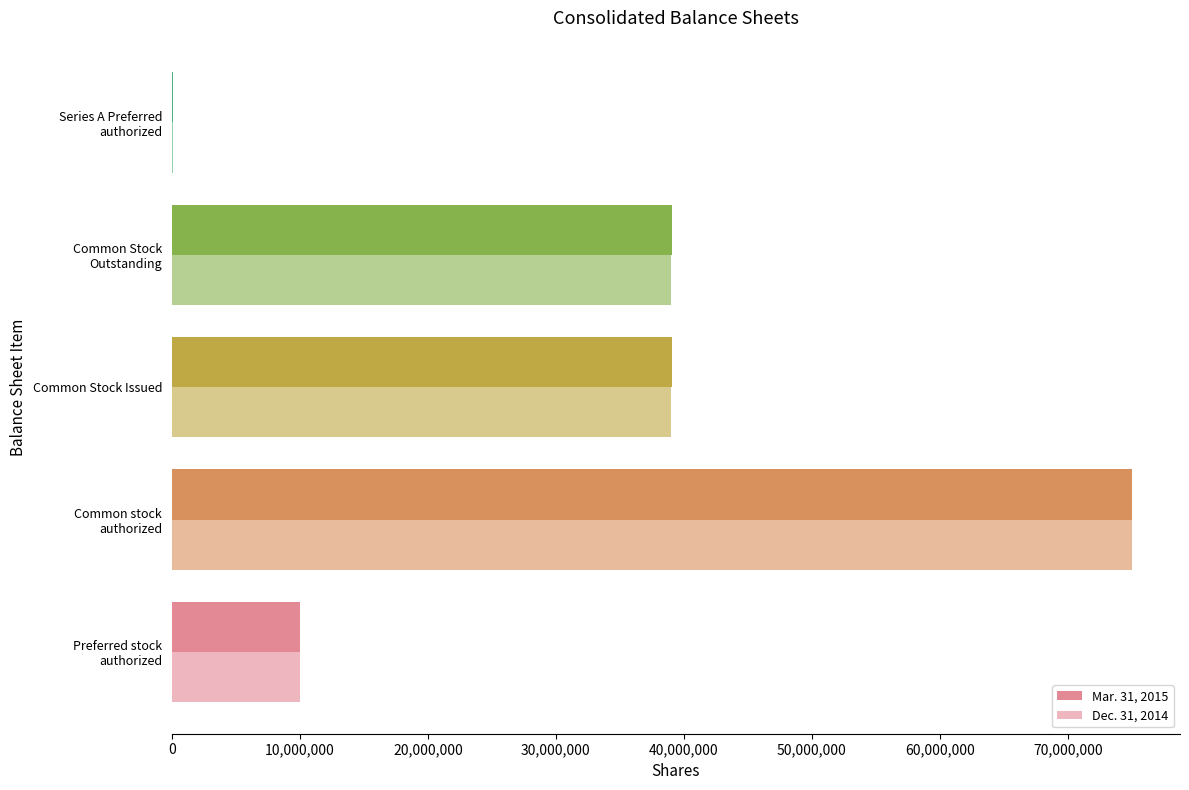

How many categories are shown in the chart?

5